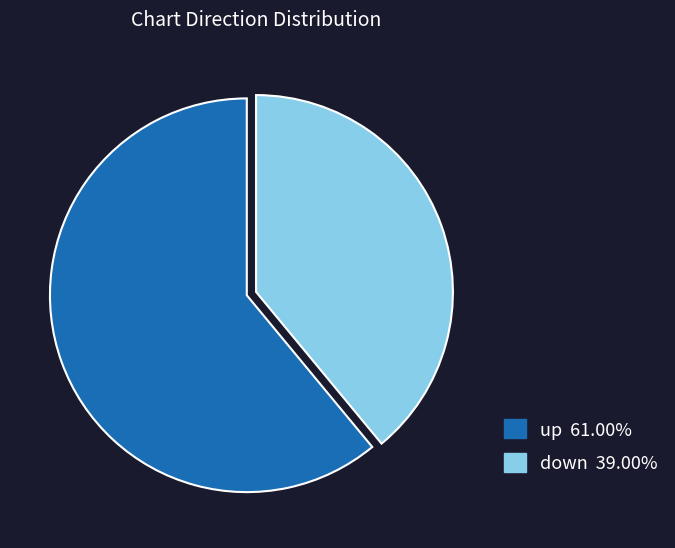

Is there any slice that represents more than half of the pie?

Yes